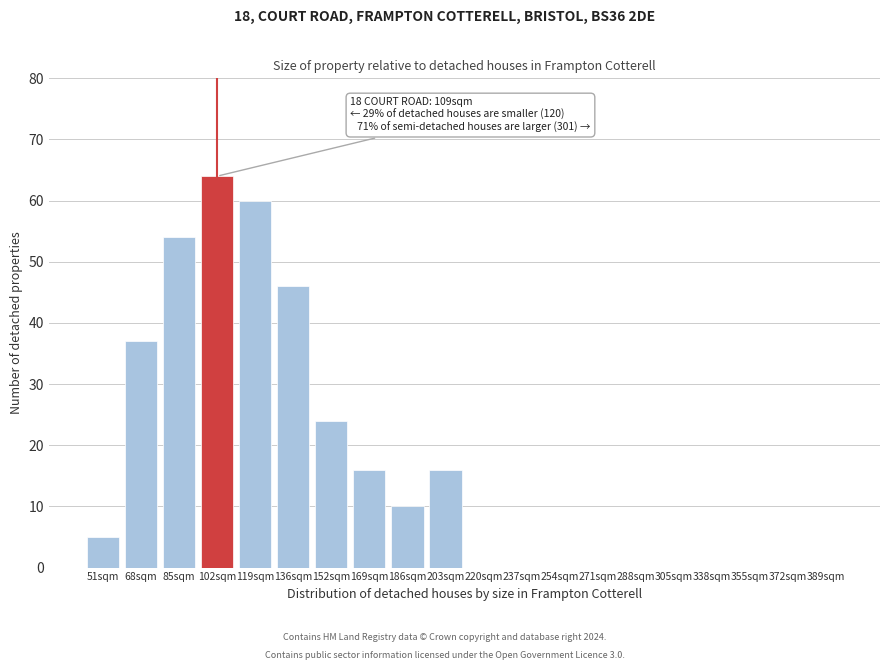

Reading left to right, extract all data points from this chart.

51sqm=5	68sqm=37	85sqm=54	102sqm=64	119sqm=60	136sqm=46	152sqm=24	169sqm=16	186sqm=10	203sqm=16	220sqm=0	237sqm=0	254sqm=0	271sqm=0	288sqm=0	305sqm=0	338sqm=0	355sqm=0	372sqm=0	389sqm=0